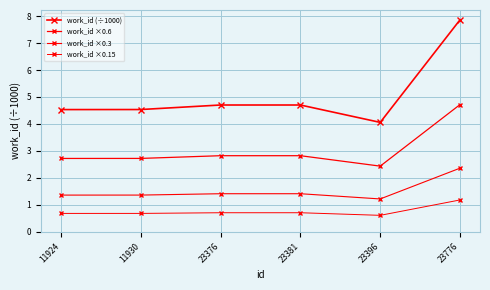

How many categories are shown in the chart?

6